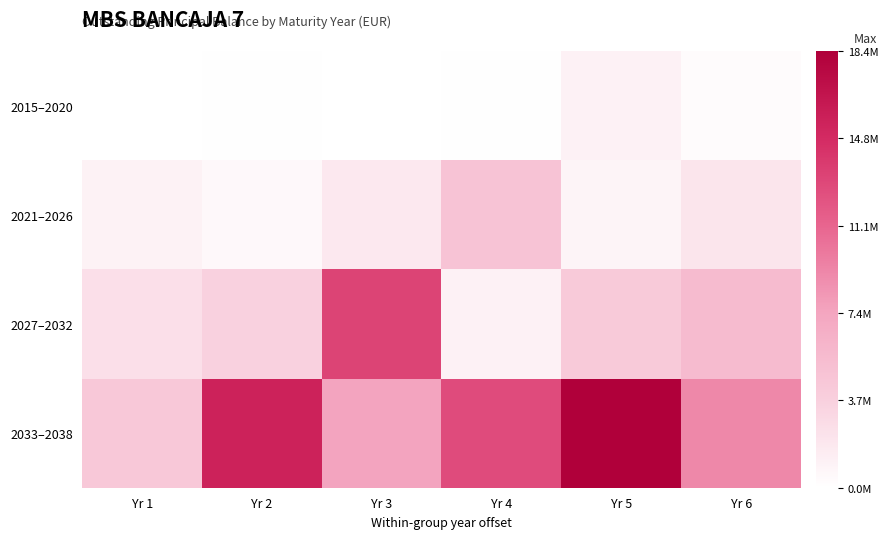

At which category is the sum across all series the highest?

Yr 5